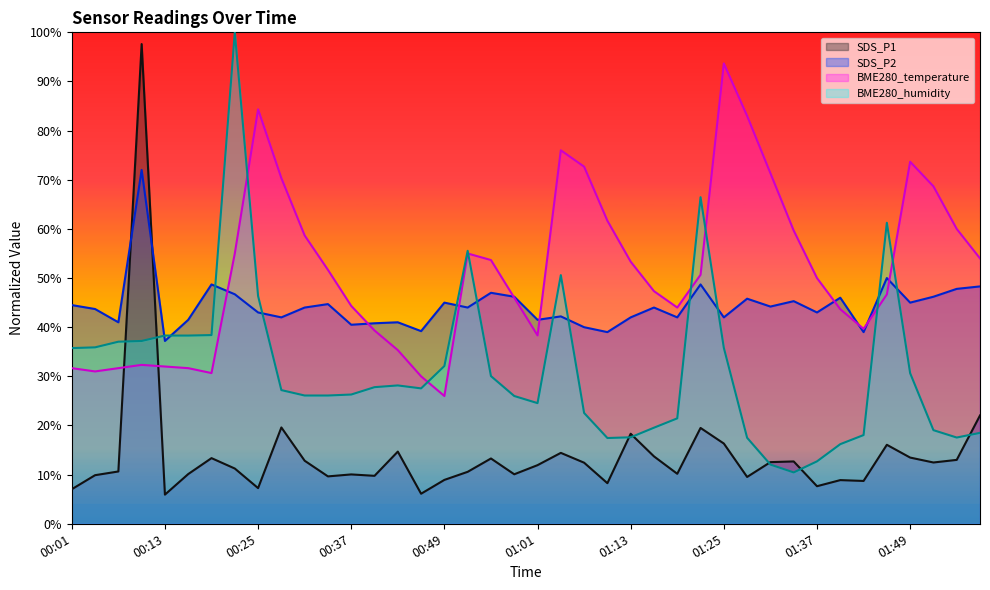

How many times do SDS_P2 and BME280_temperature cross each other?

9